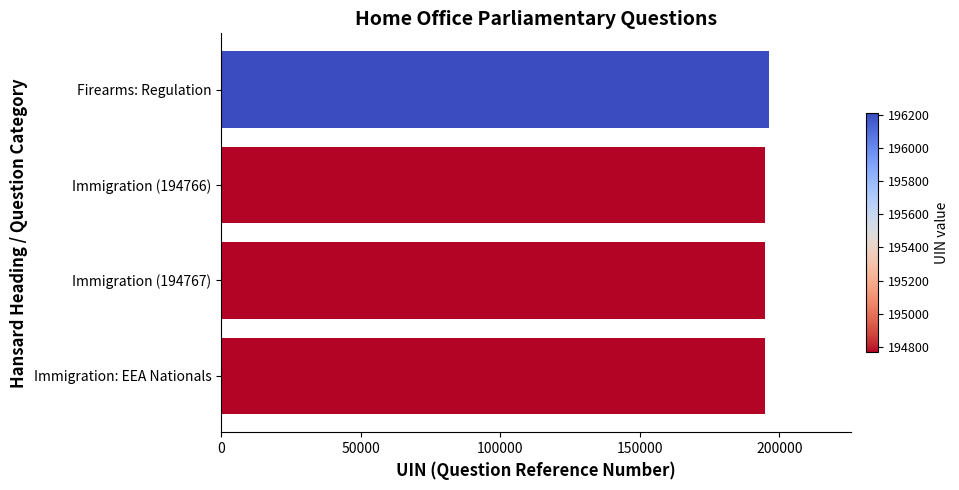

Are the bars horizontal?

Yes